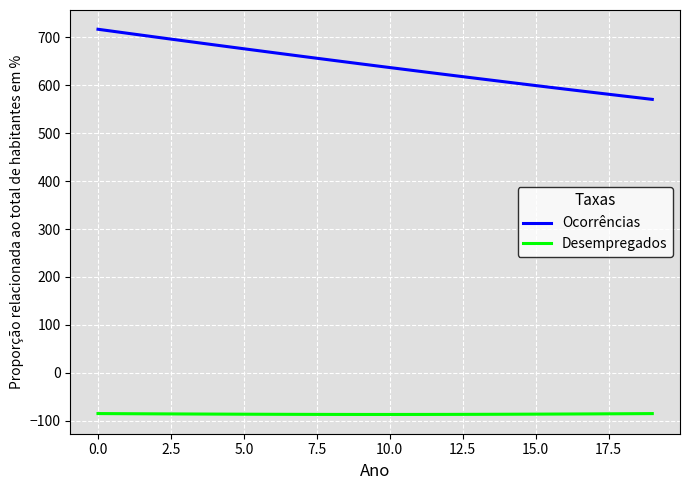

List the series in order of their overall mean, highest first.

Ocorrências, Desempregados